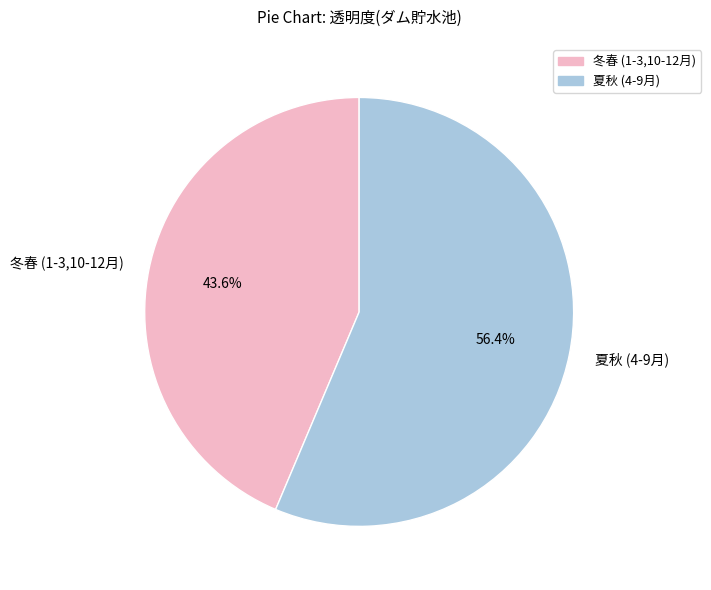

How much of the chart is everything except 夏秋 (4-9月)?

43.6%